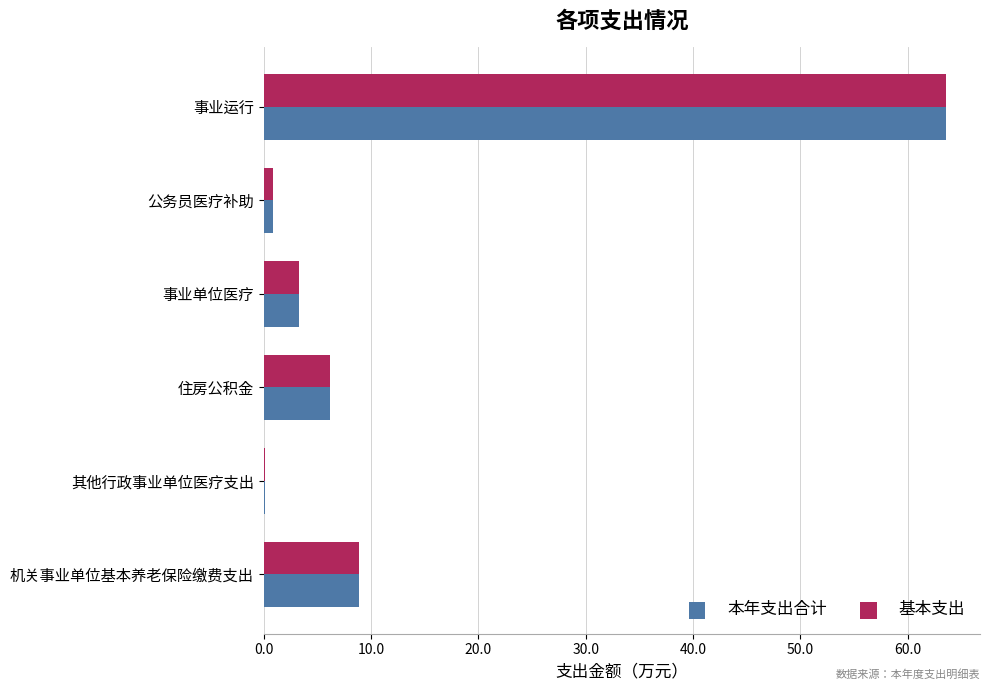

What is the maximum value shown in the chart?

63.6